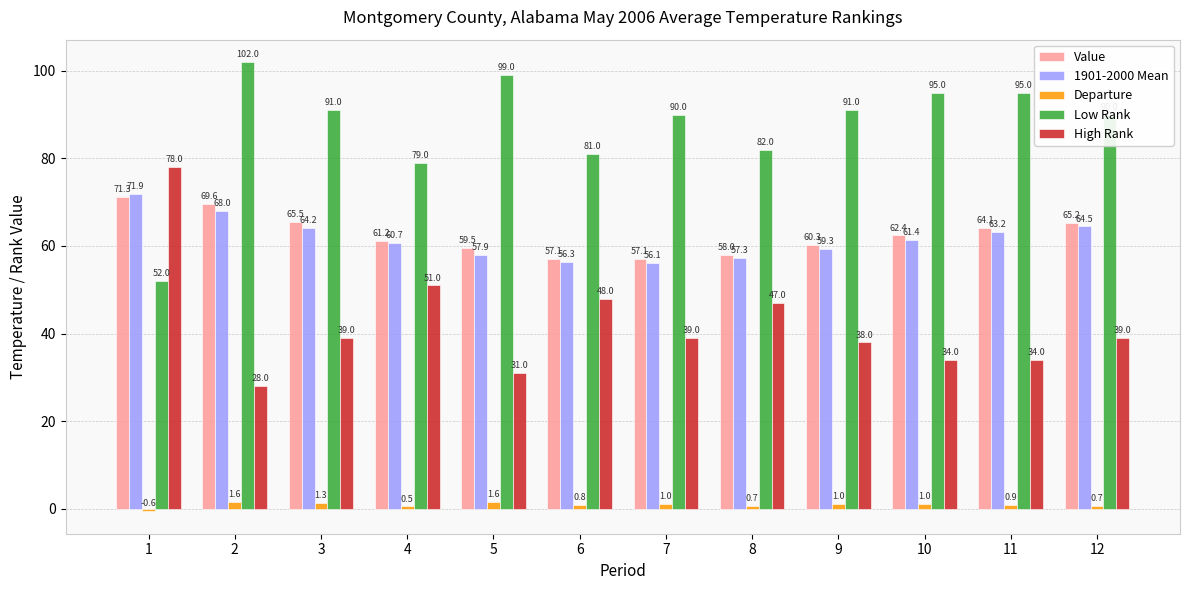

What is the value of the Value bar at the 3rd from the left?

65.5